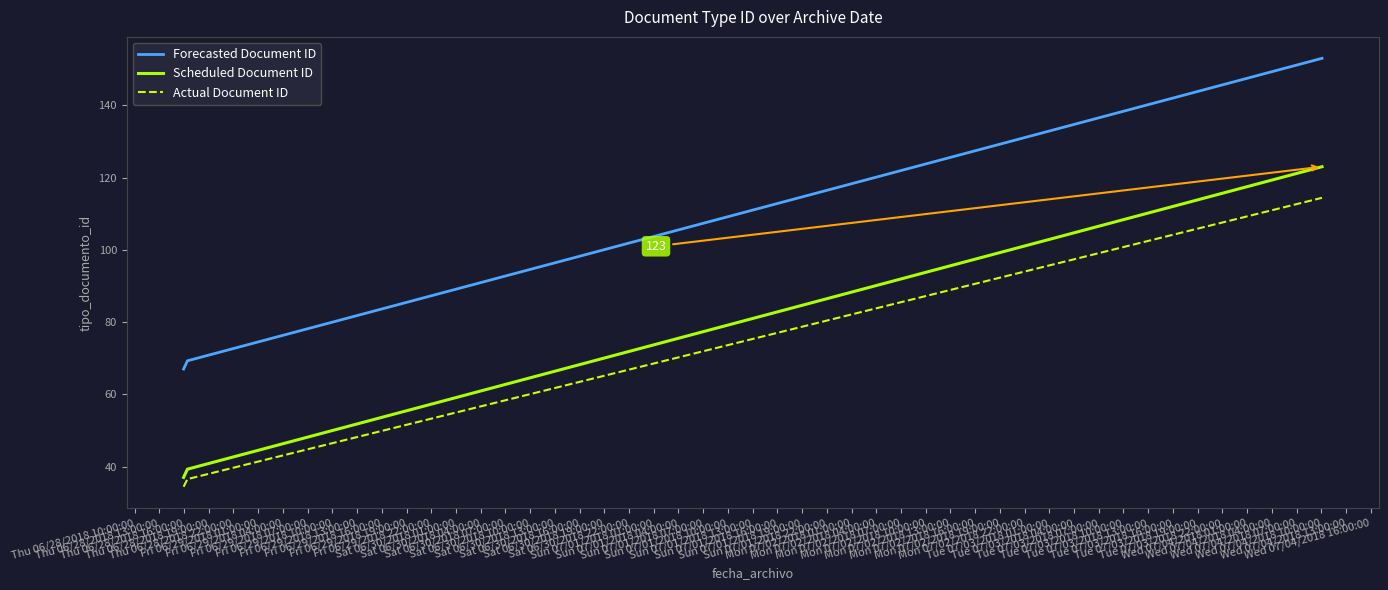

Rank the series by their maximum value, from lowest to highest.

Actual Document ID, Scheduled Document ID, Forecasted Document ID